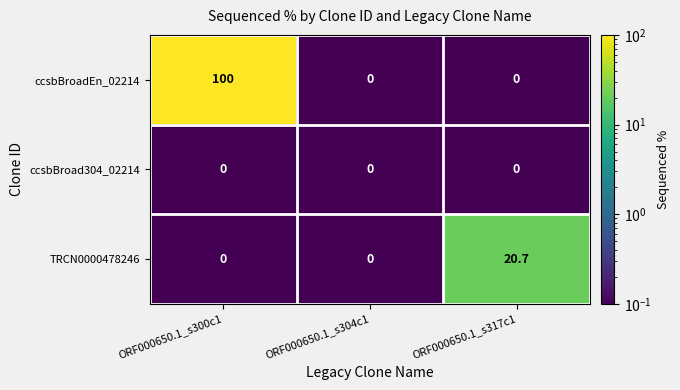

At how many categories does at least one series exceed 29?

1